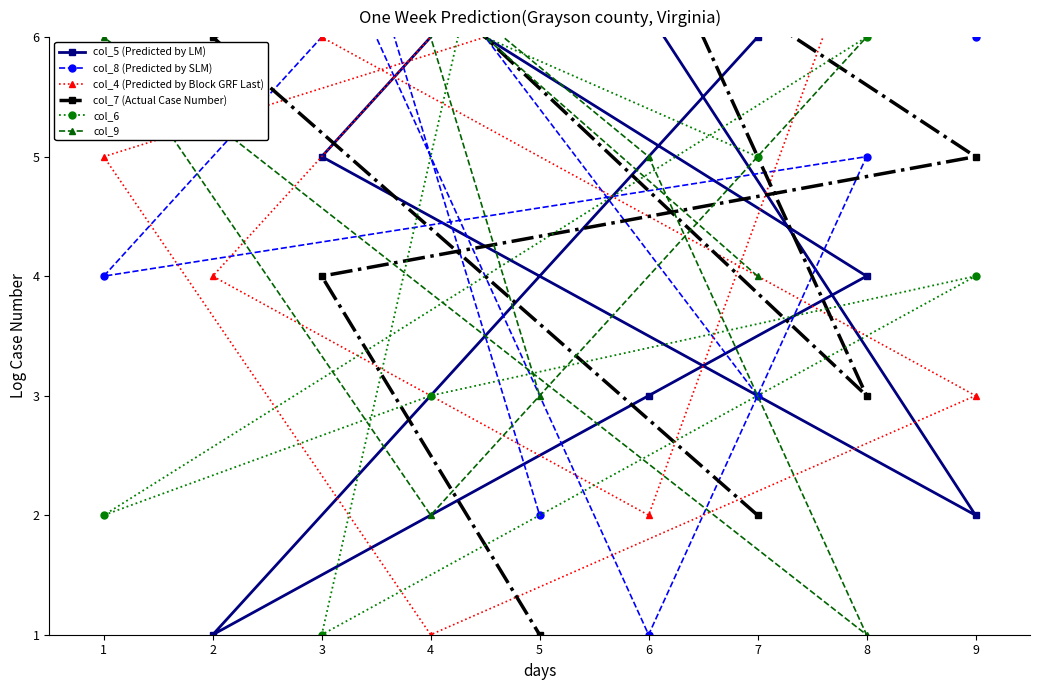

At which category does col_6 reach its first local peak?

6